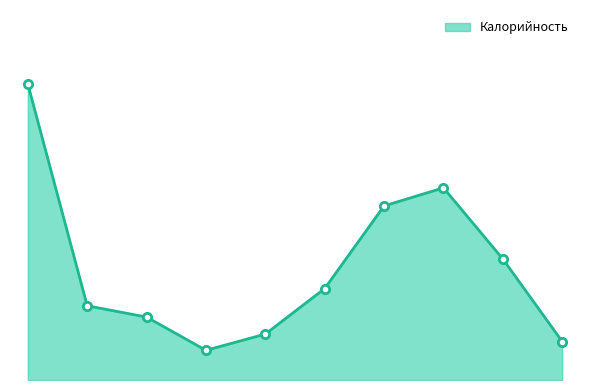

True or false: there are more than 2 points higher than both neighbors.

False